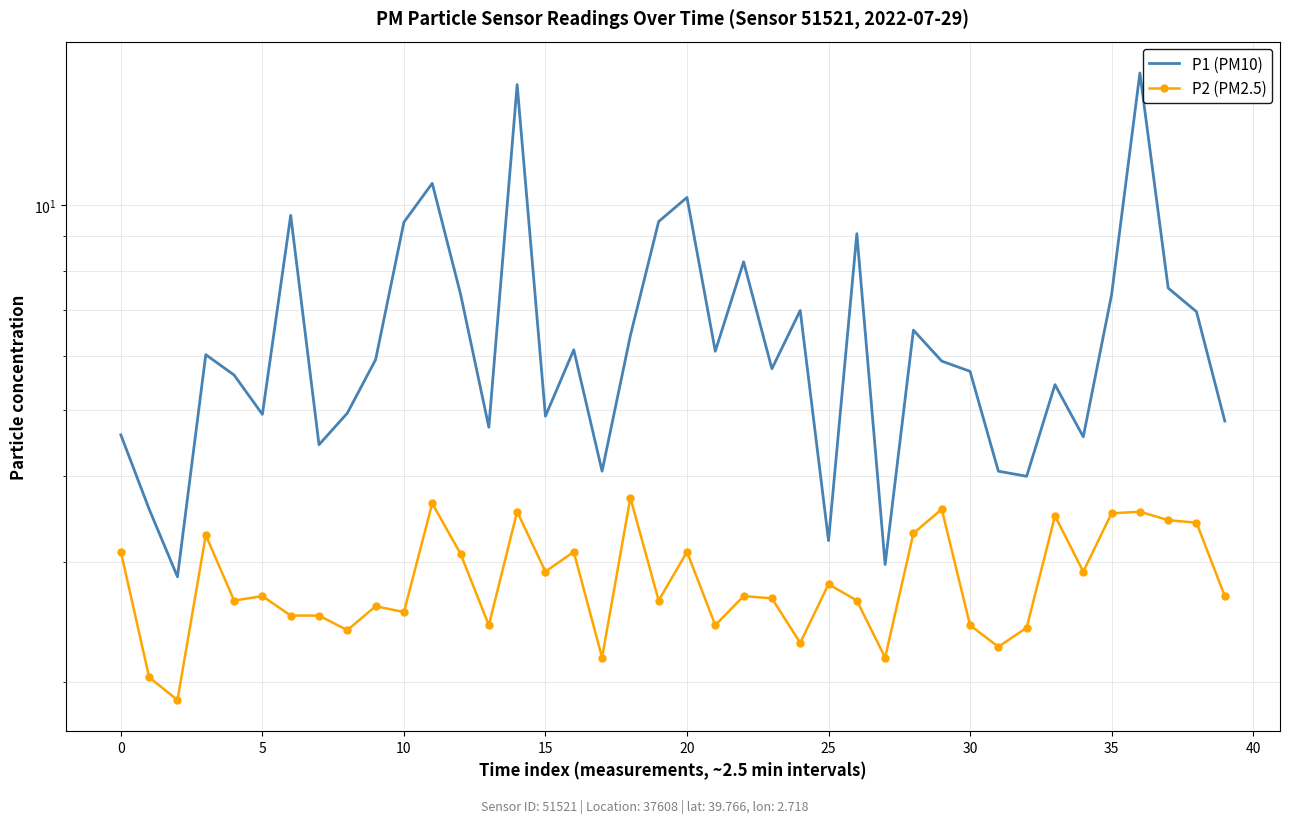

What is the difference between the maximum and second lowest values in the P1 (PM10) series?

12.6